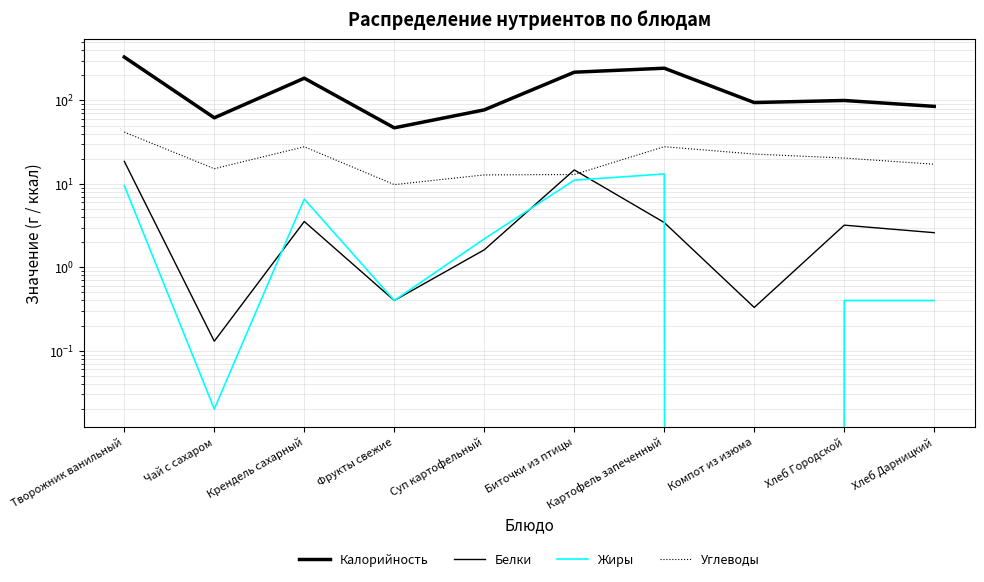

What are all the series names shown in the legend?

Калорийность, Белки, Жиры, Углеводы